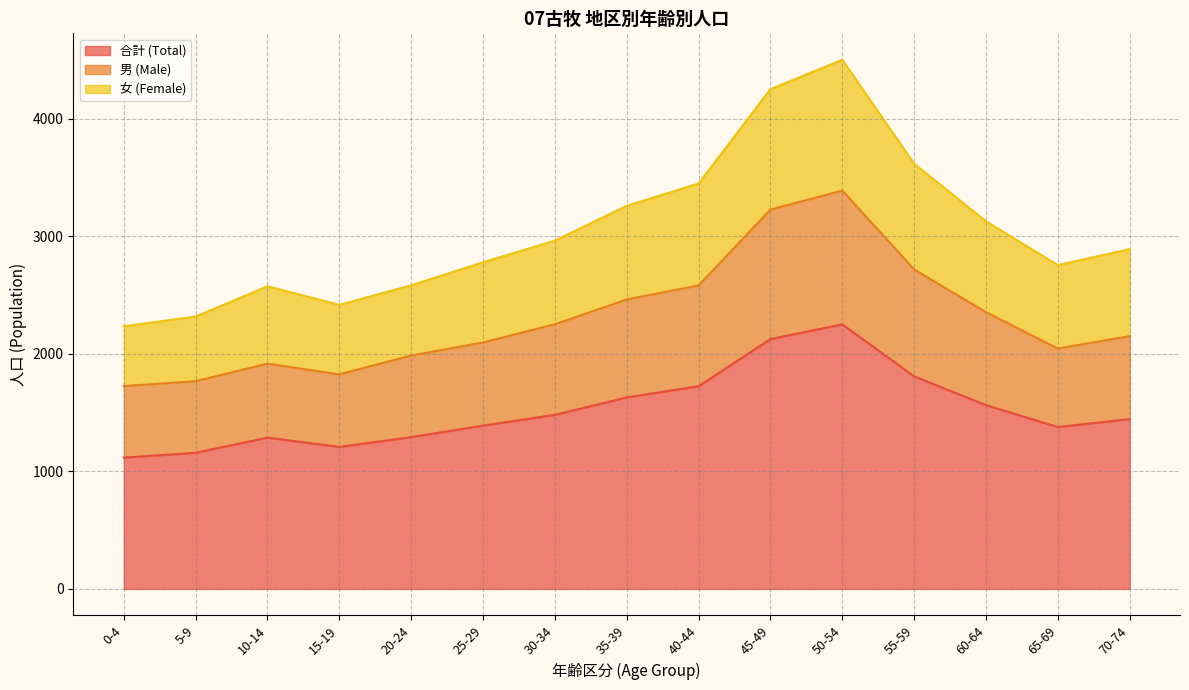

At which label does 女 (Female) reach its peak?

50-54